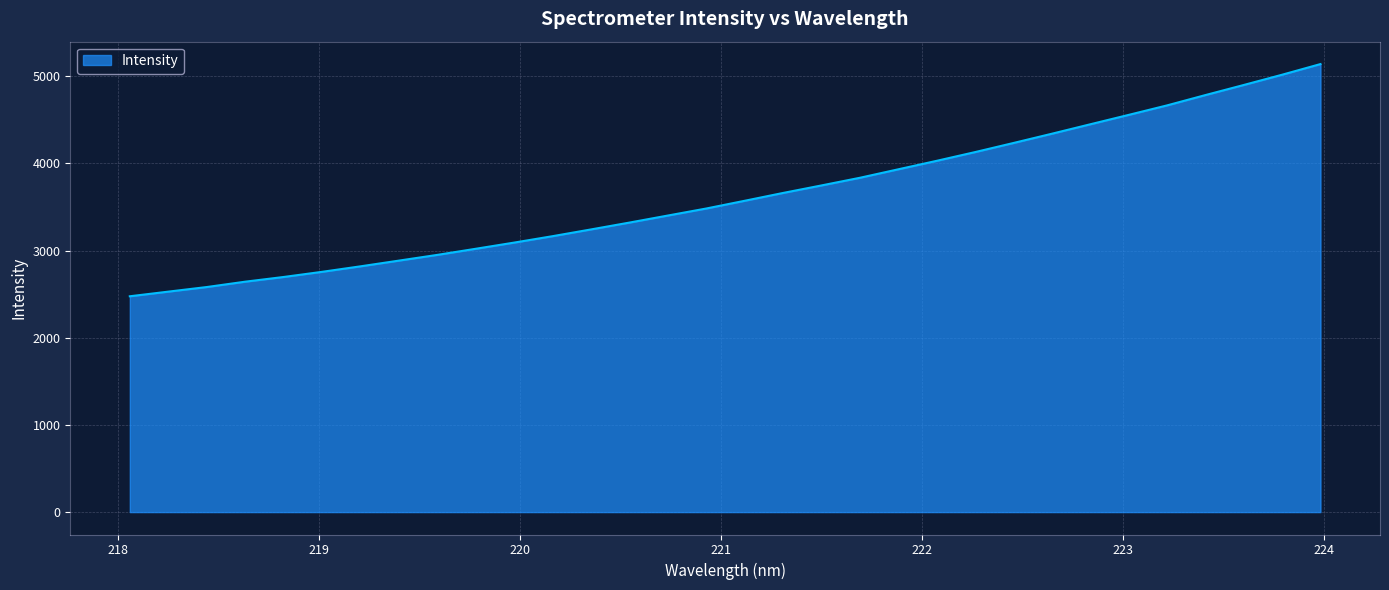

What is the smallest value displayed?

2475.6